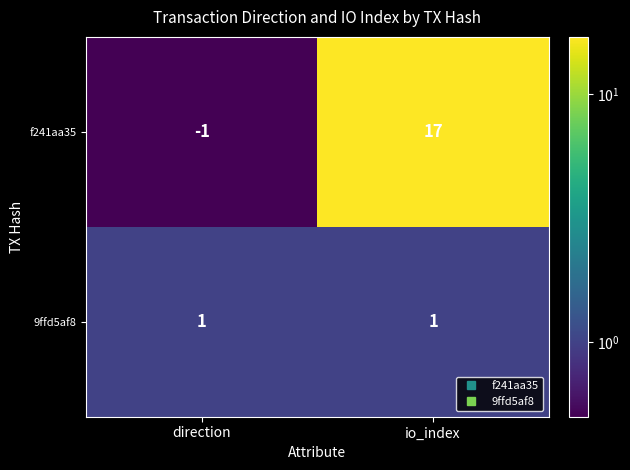

Reading left to right, transcribe all the data shown in this chart.

f241aa35: -1	17
9ffd5af8: 1	1